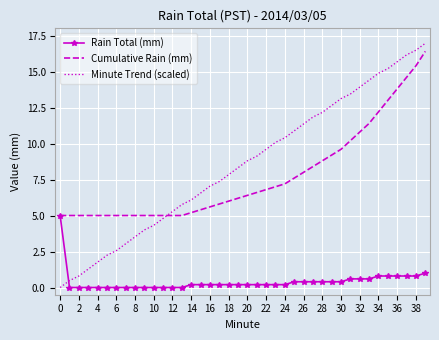

What is the lowest value of the Cumulative Rain (mm) series?

5.0